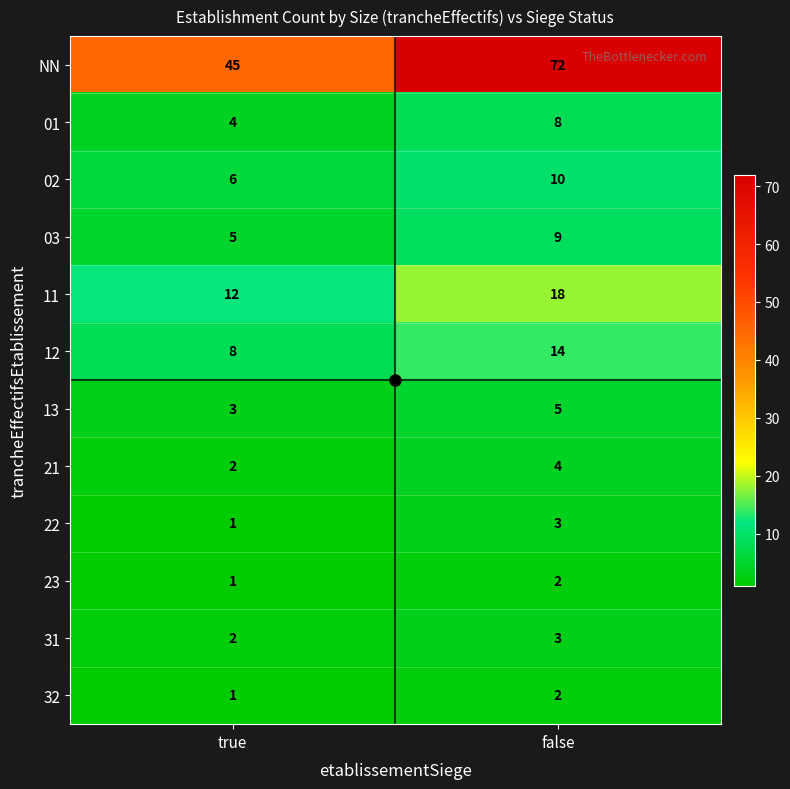

Where is NN nearest to the value 58?

true